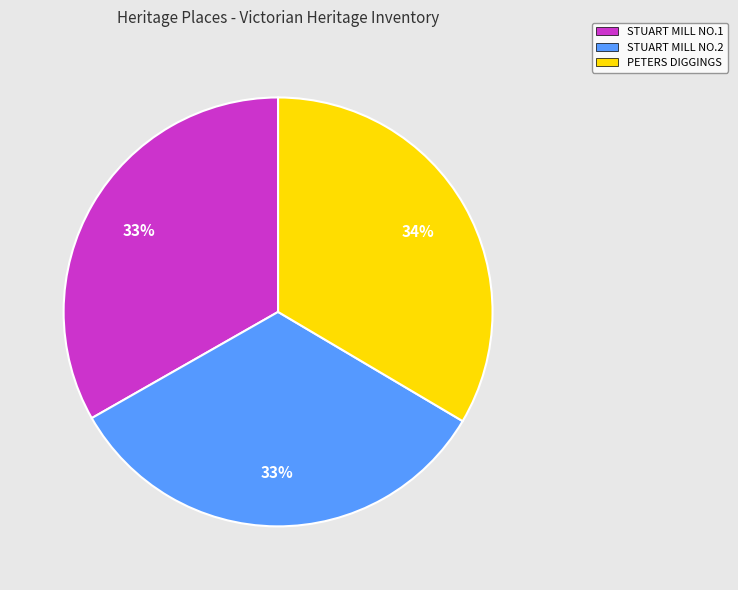

True or false: STUART MILL NO.1 accounts for 43% of the total.

False